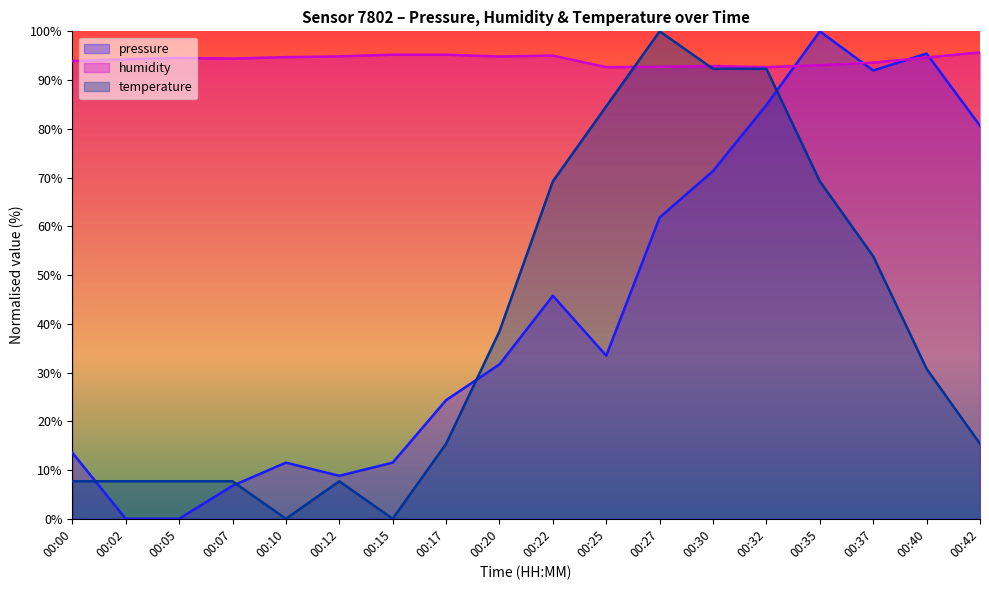

Where do humidity and pressure first cross each other?

00:32 and 00:35